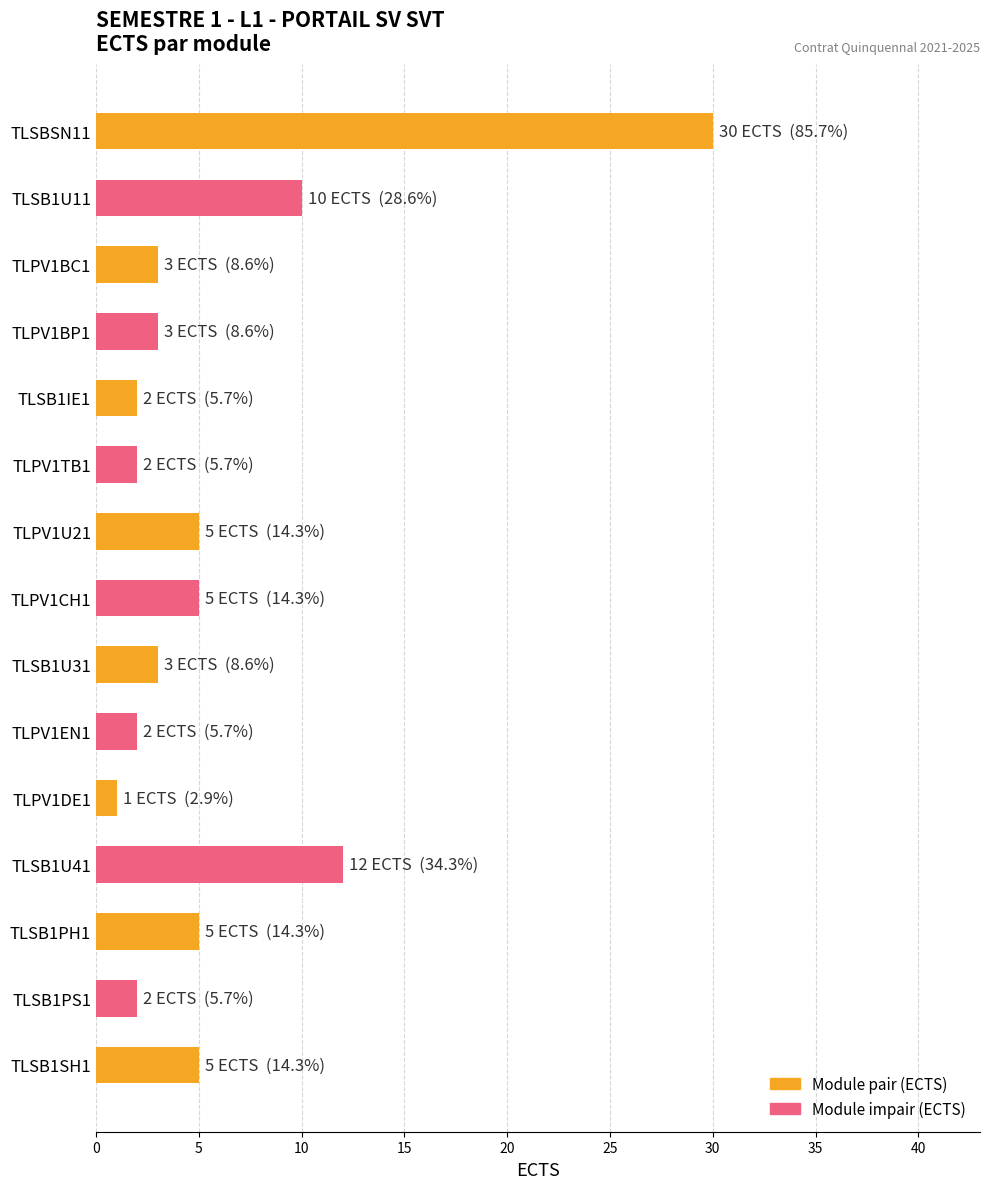

What is the value of the 9th bar from the top?

3